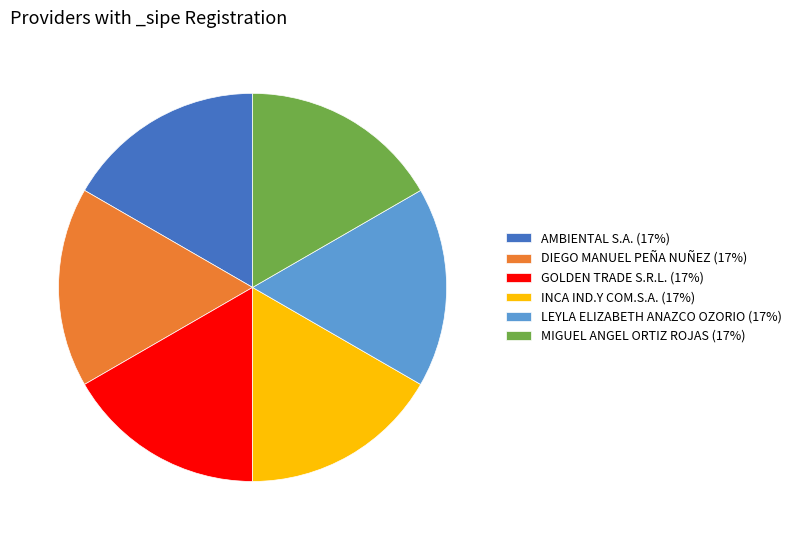

Does any single category account for the majority?

No